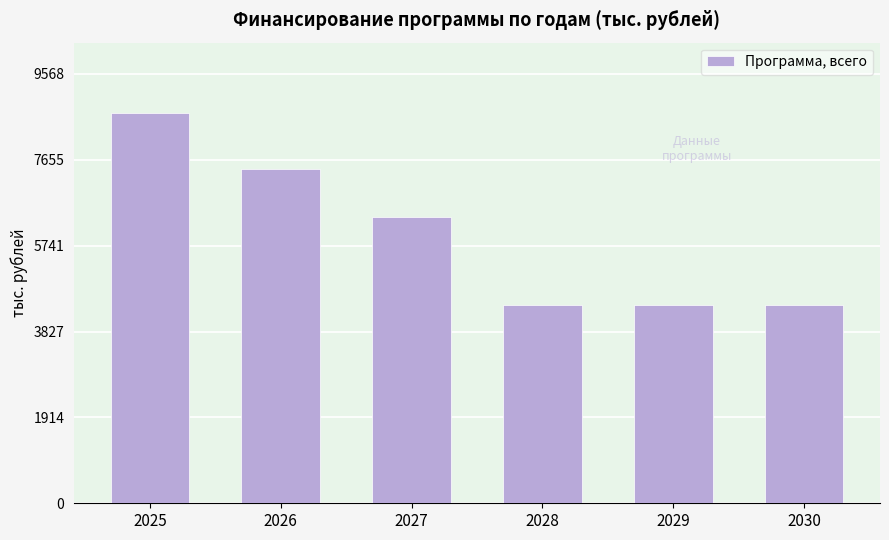

The chart shows a value of 4410.0 at 2029. True or false?

True